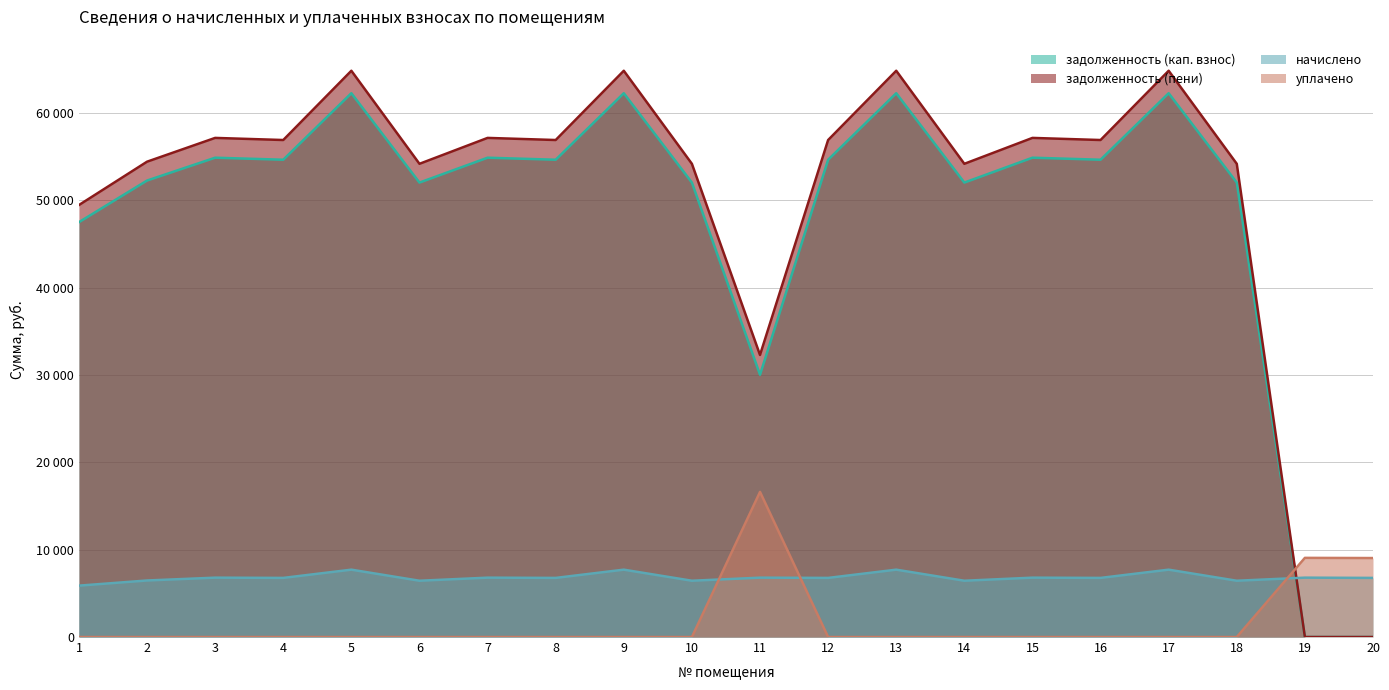

Reading left to right, list all the values displayed in this chart.

задолженность (кап. взнос): 1=47490.6	2=52257.0	3=54872.9	4=54640.3	5=62255.2	6=52024.7	7=54872.9	8=54640.3	9=62255.2	10=52024.7	11=30023.4	12=54640.3	13=62255.2	14=52024.7	15=54872.9	16=54640.3	17=62255.2	18=52024.7	19=0.0	20=0.0
задолженность (пени): 1=49451.4	2=54414.6	3=57138.5	4=56896.3	5=64825.6	6=54172.7	7=57138.5	8=56896.3	9=64825.6	10=54172.7	11=32289.0	12=56896.3	13=64825.6	14=54172.7	15=57138.5	16=56896.3	17=64825.6	18=54172.7	19=0.0	20=0.0
начислено: 1=5882.4	2=6472.8	3=6796.8	4=6768.0	5=7711.2	6=6444.0	7=6796.8	8=6768.0	9=7711.2	10=6444.0	11=6796.8	12=6768.0	13=7711.2	14=6444.0	15=6796.8	16=6768.0	17=7711.2	18=6444.0	19=6796.8	20=6768.0
уплачено: 1=0.0	2=0.0	3=0.0	4=0.0	5=0.0	6=0.0	7=0.0	8=0.0	9=0.0	10=0.0	11=16614.7	12=0.0	13=0.0	14=0.0	15=0.0	16=0.0	17=0.0	18=0.0	19=9062.0	20=9041.2